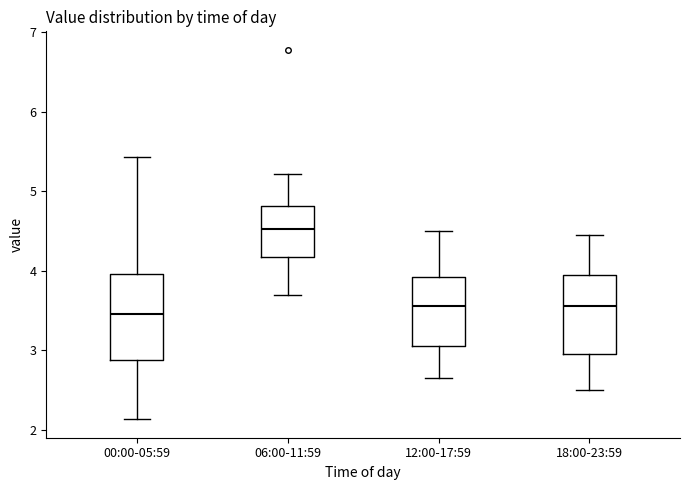

Reading left to right, transcribe this box plot: for each box, give where its median line is, the range the box spans, and where its two whiskers end, as read against the y-axis. The values are not printed on the chart, so give them approximately, as read against the axis.

00:00-05:59: median 3.5, box 2.9 to 4.0, whiskers 2.1 to 5.4
06:00-11:59: median 4.5, box 4.2 to 4.8, whiskers 3.7 to 5.2
12:00-17:59: median 3.6, box 3.1 to 3.9, whiskers 2.7 to 4.5
18:00-23:59: median 3.6, box 3.0 to 4.0, whiskers 2.5 to 4.5